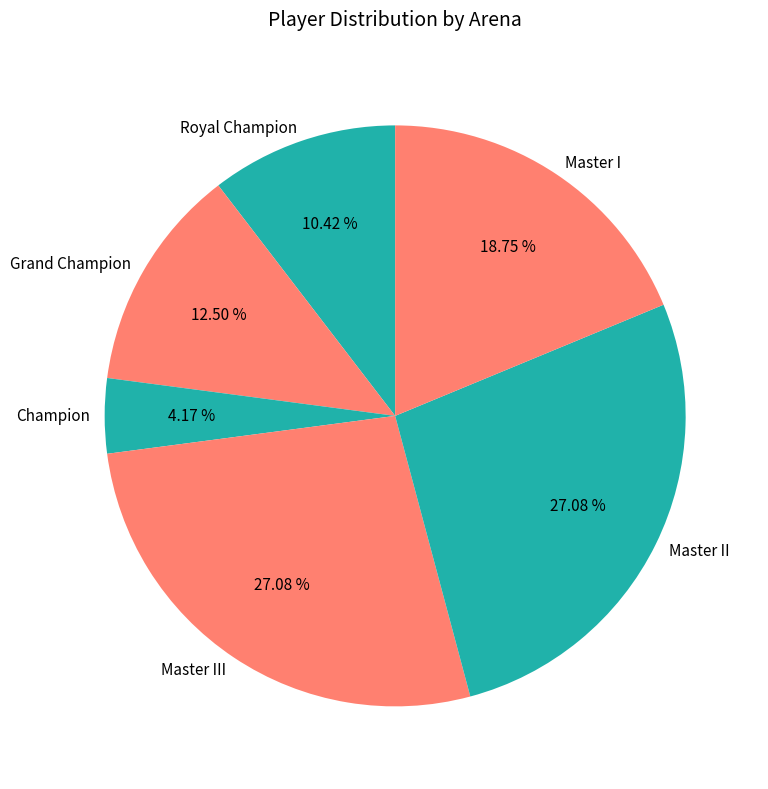

Combined, what portion of the pie is Royal Champion and Champion?

14.6%